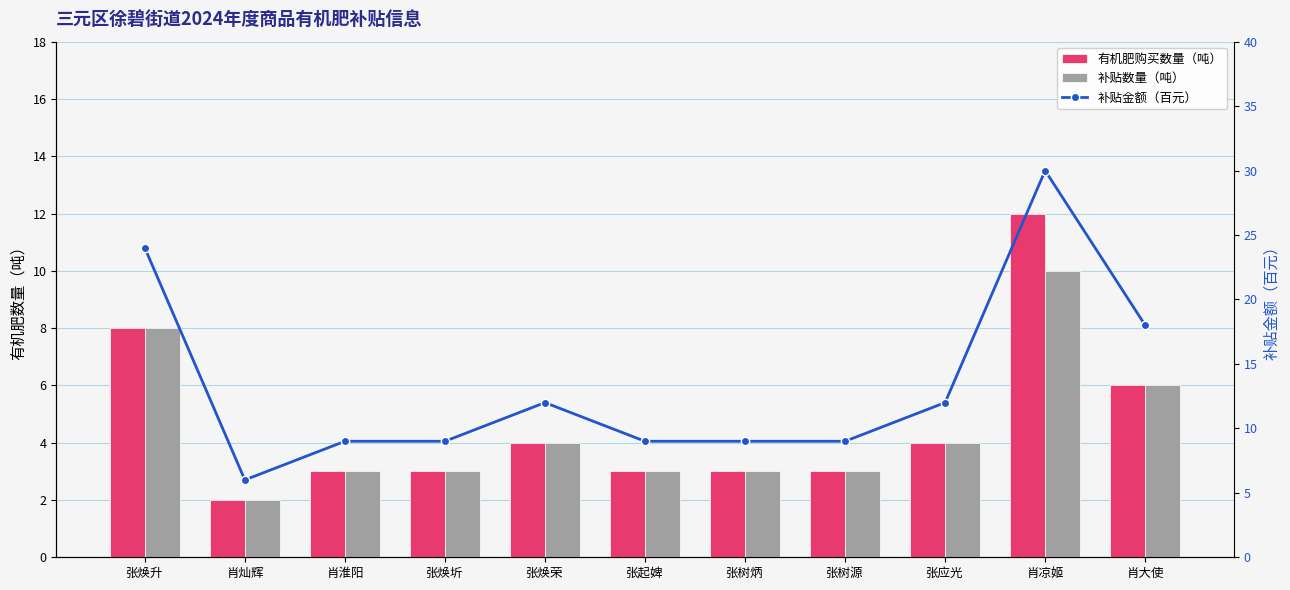

What is the approximate value of 补贴金额（百元） at 肖淮阳, to the nearest 5?

10